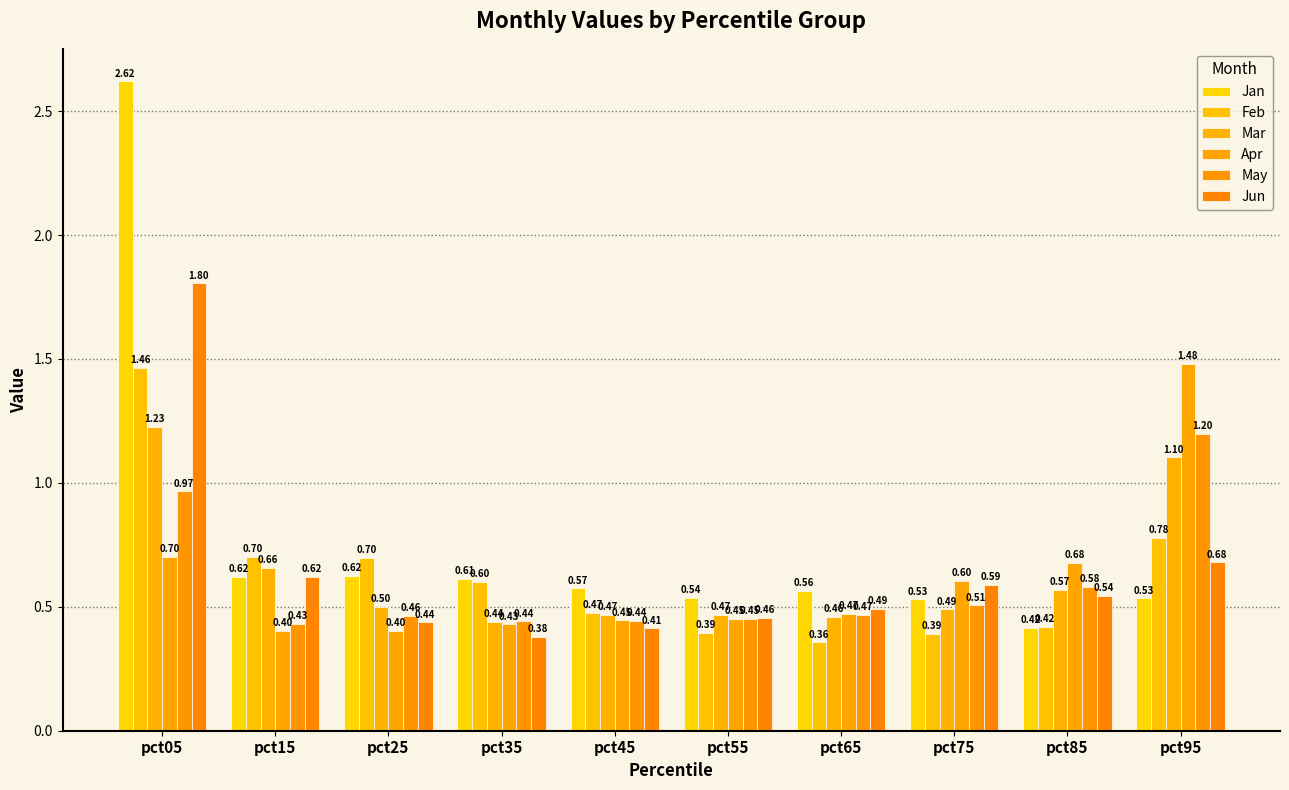

How many distinct data groups are displayed?

6